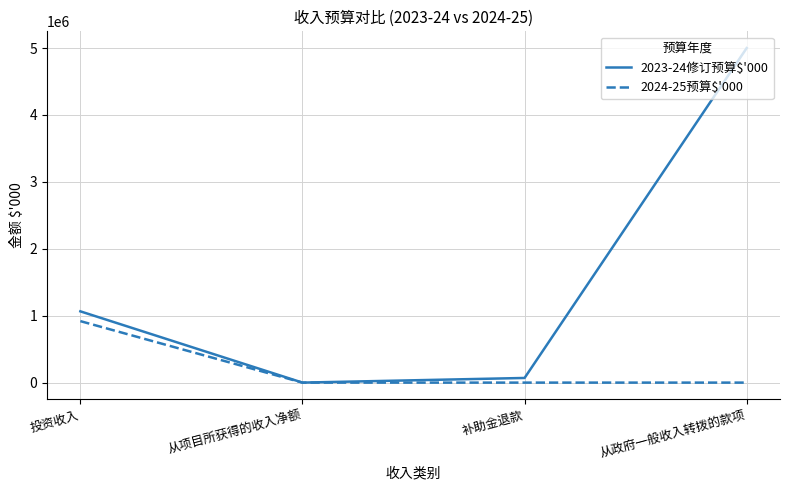

Rank the series by their maximum value, from highest to lowest.

2023-24修订预算$'000, 2024-25预算$'000